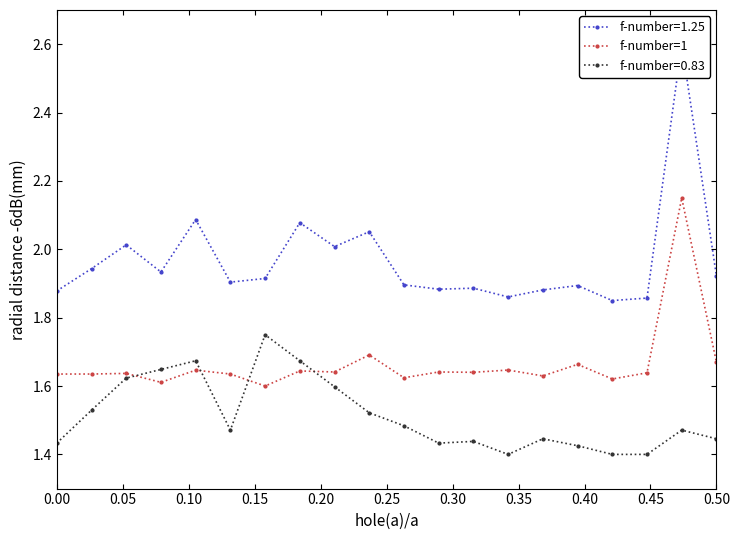

True or false: f-number=1 has more than 2 interior local peaks.

True